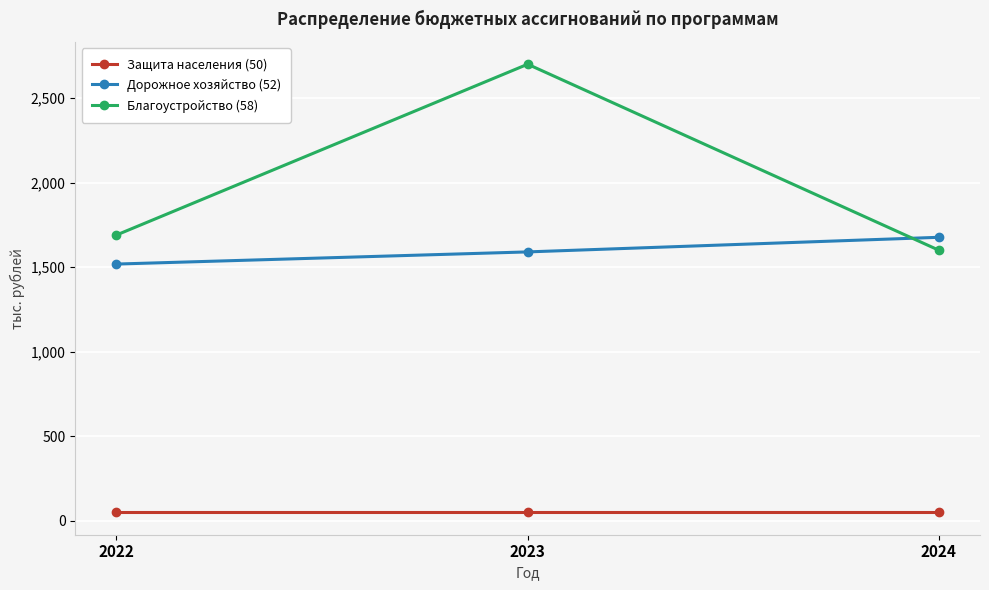

Is this an area chart (filled region under the line)?

No